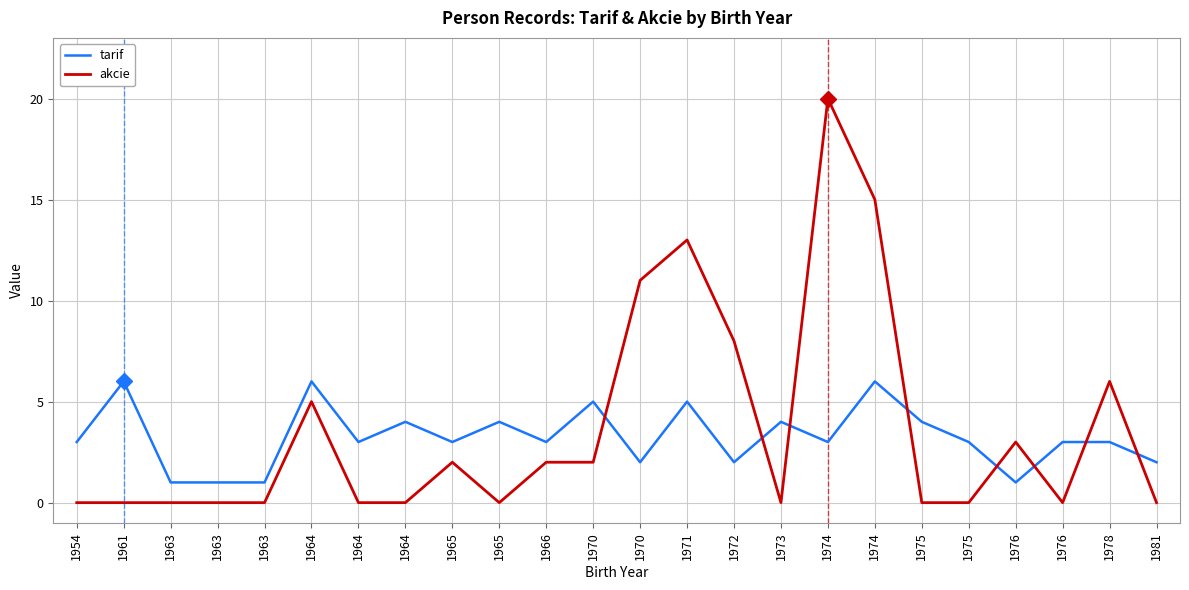

How many interior local valleys does the akcie series have?

3